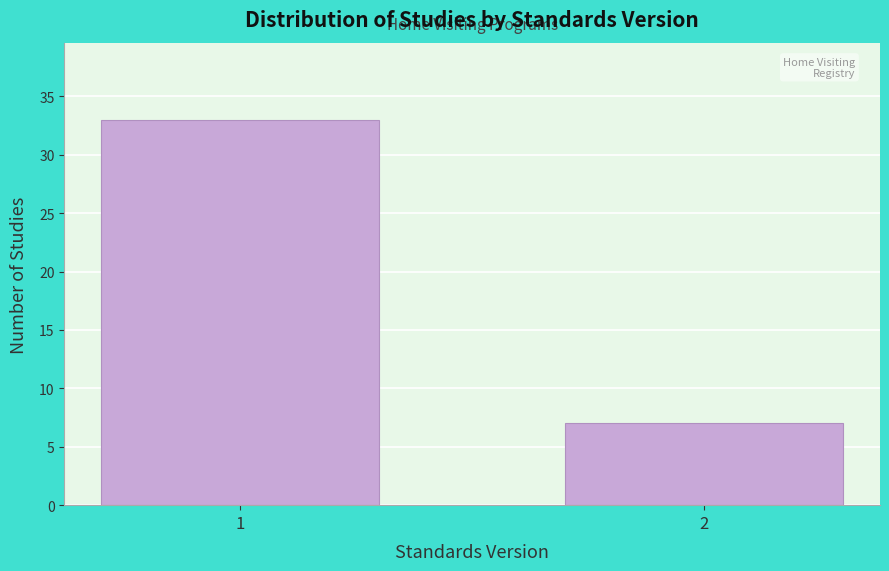

Reading right to left, extract all data points from this chart.

2=7	1=33